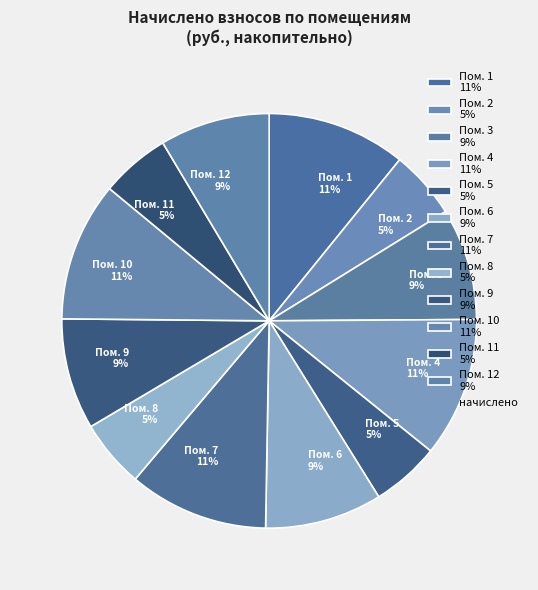

True or false: Пом. 1 11% accounts for 11% of the total.

True